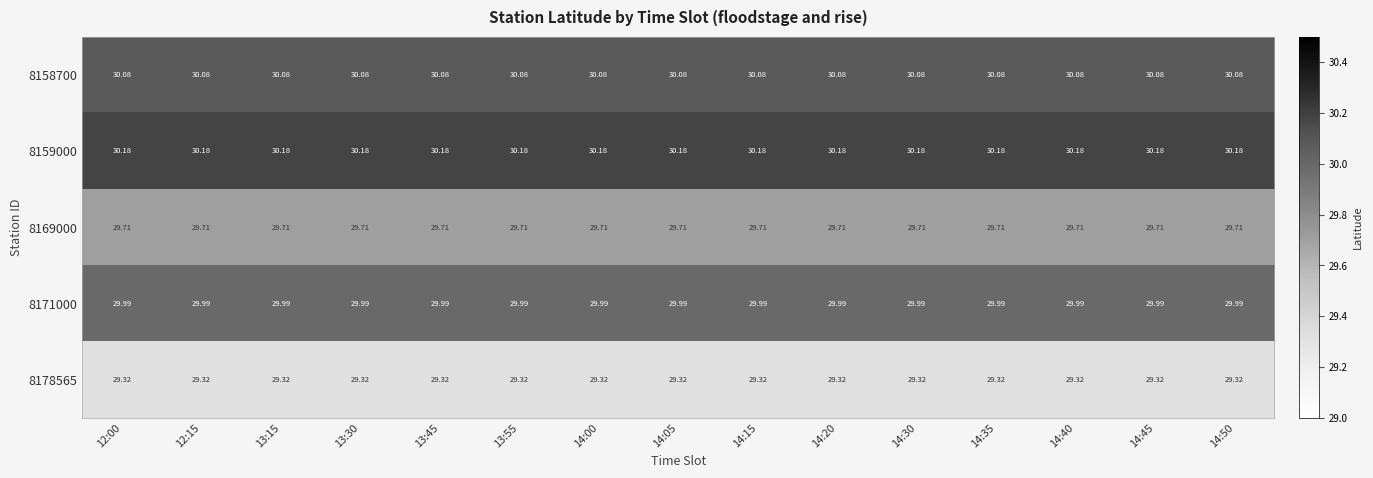

Is the value of 8178565 at 14:50 greater than the value of 8171000 at 14:30?

No